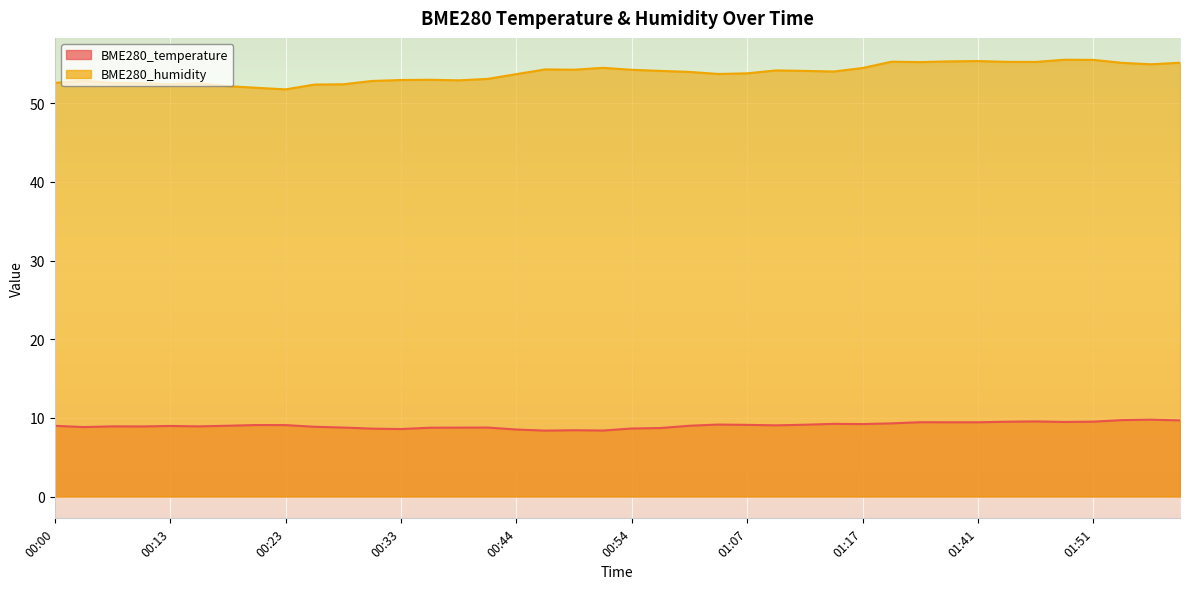

Reading left to right, list all the values displayed in this chart.

BME280_temperature: 00:00=9.0	00:03=8.8	00:05=8.9	00:10=8.9	00:13=9.0	00:15=8.9	00:18=9.0	00:21=9.1	00:23=9.1	00:26=8.9	00:28=8.8	00:31=8.6	00:33=8.6	00:36=8.8	00:38=8.8	00:41=8.8	00:44=8.5	00:46=8.4	00:49=8.4	00:52=8.4	00:54=8.7	00:57=8.7	01:02=9.0	01:05=9.2	01:07=9.1	01:10=9.1	01:12=9.1	01:15=9.2	01:17=9.2	01:34=9.3	01:36=9.4	01:39=9.4	01:41=9.4	01:44=9.5	01:46=9.6	01:49=9.5	01:51=9.5	01:54=9.7	01:56=9.8	01:59=9.7
BME280_humidity: 00:00=52.6	00:03=52.9	00:05=52.6	00:10=52.6	00:13=52.4	00:15=52.5	00:18=52.2	00:21=52.0	00:23=51.8	00:26=52.4	00:28=52.4	00:31=52.9	00:33=53.0	00:36=53.0	00:38=52.9	00:41=53.1	00:44=53.7	00:46=54.3	00:49=54.3	00:52=54.5	00:54=54.3	00:57=54.1	01:02=54.0	01:05=53.7	01:07=53.8	01:10=54.2	01:12=54.1	01:15=54.0	01:17=54.5	01:34=55.3	01:36=55.2	01:39=55.3	01:41=55.4	01:44=55.3	01:46=55.3	01:49=55.5	01:51=55.5	01:54=55.1	01:56=55.0	01:59=55.2